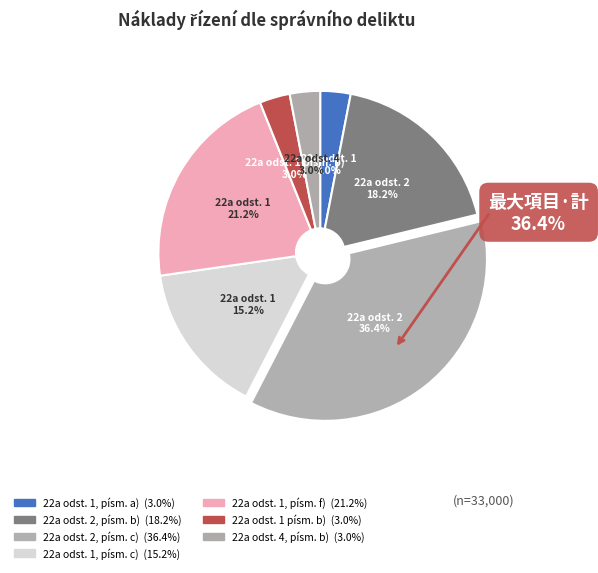

True or false: 22a odst. 1 písm. b) accounts for 10% of the total.

False